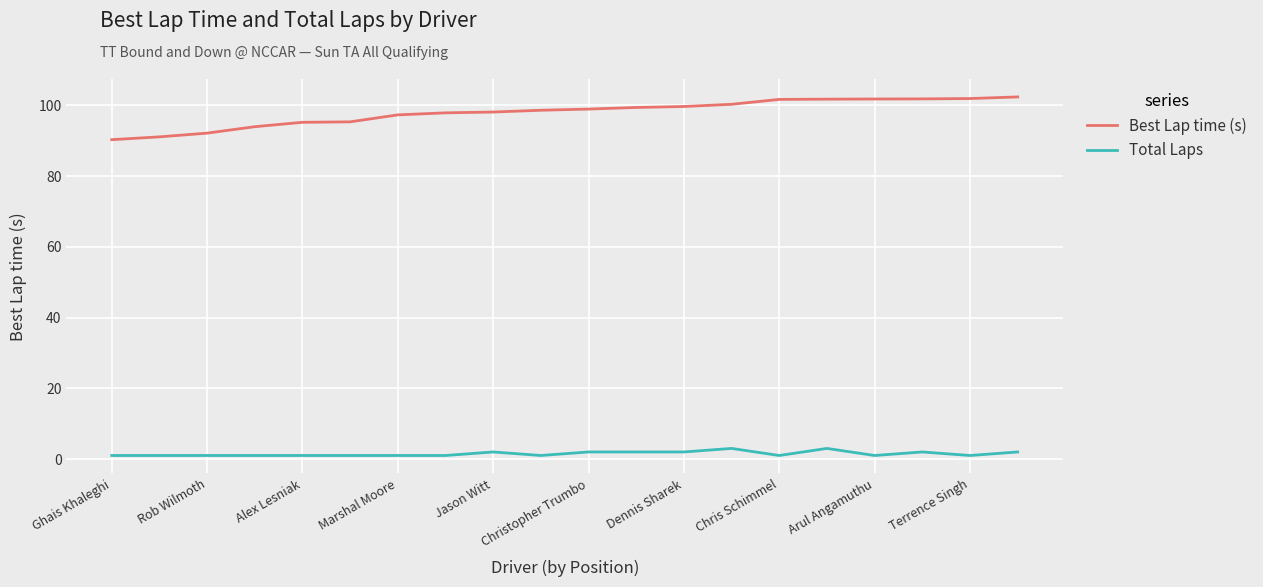

Which series has the largest range (max minus min)?

Best Lap time (s)